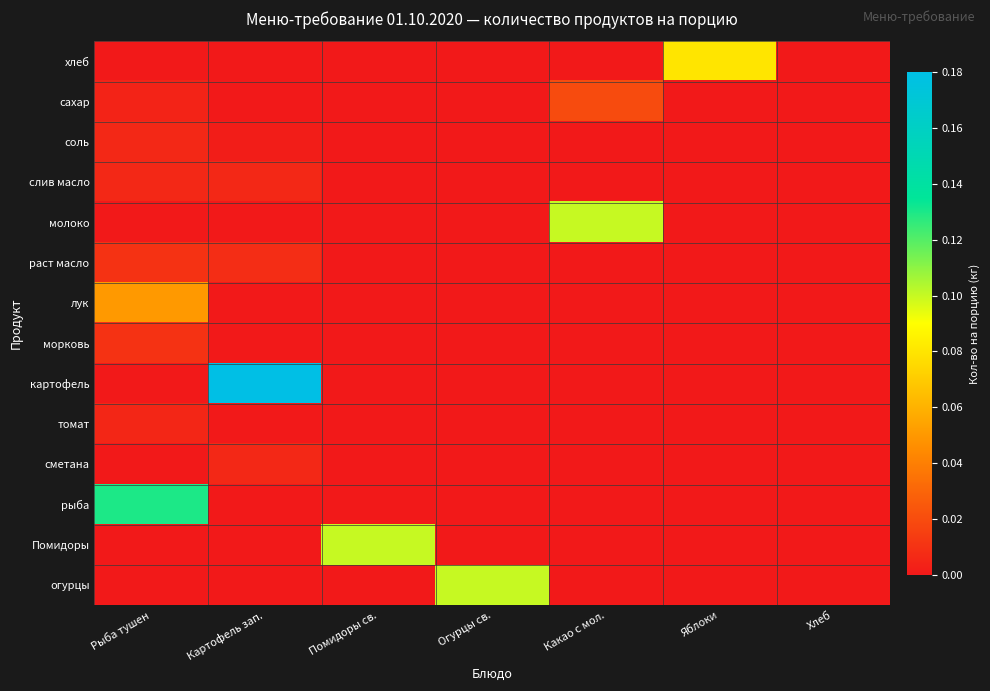

Which has a higher value, Картофель зап. or Рыба тушен?

Картофель зап.